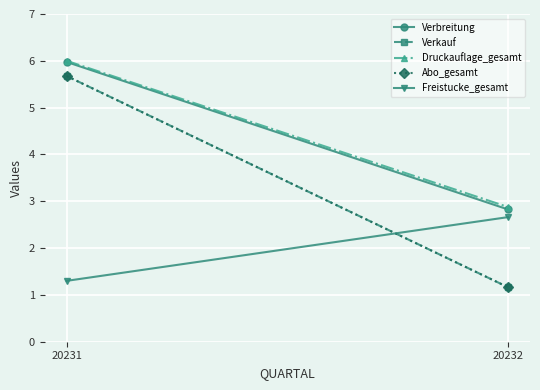

What is the difference between the highest and lowest values at 20232?

1.7